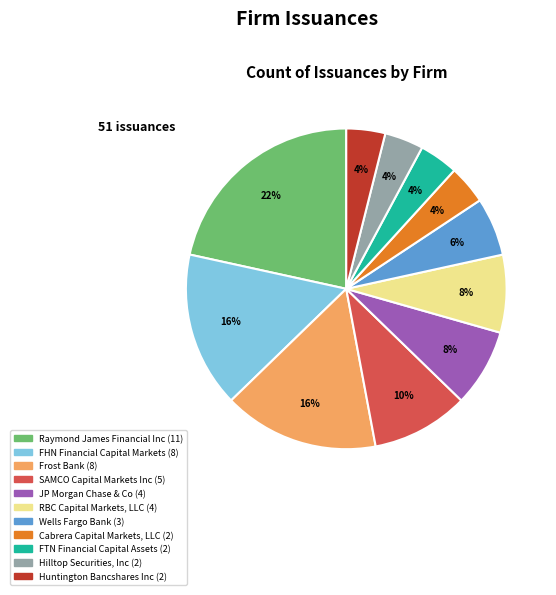

Is there any slice that represents more than half of the pie?

No